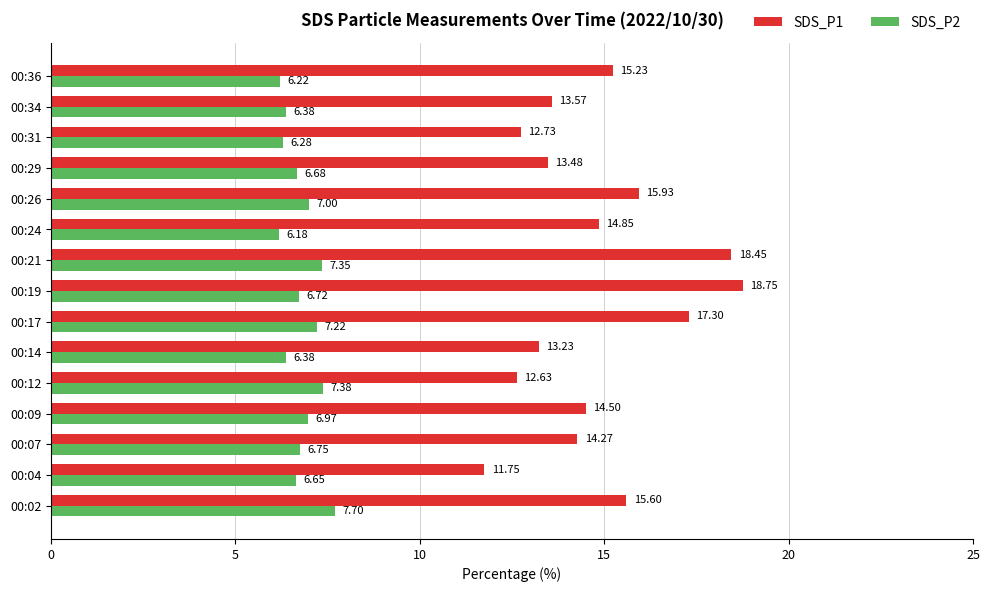

What are all the series names shown in the legend?

SDS_P1, SDS_P2